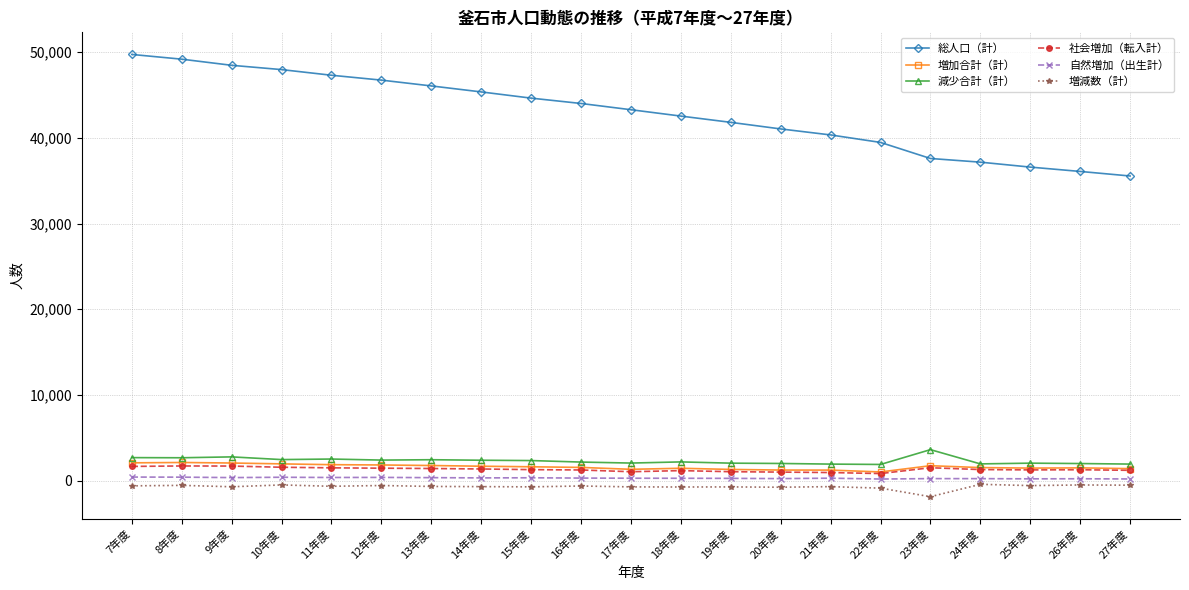

Which series has the largest range (max minus min)?

総人口（計）